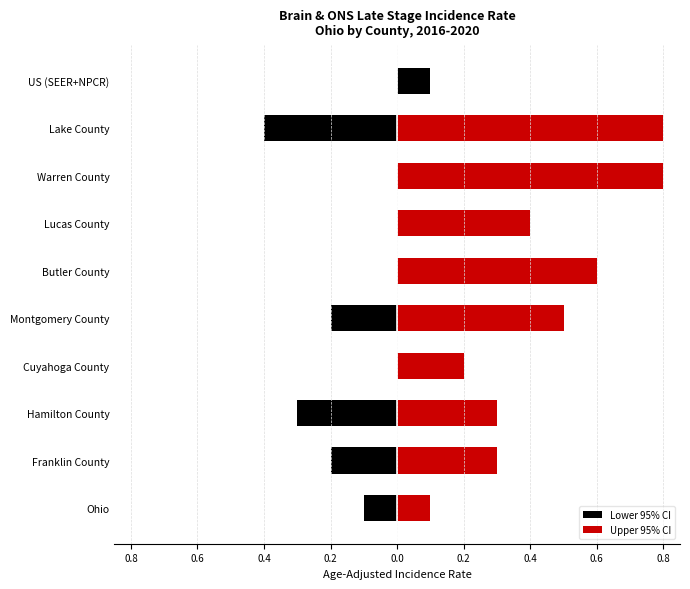

What are all the series names shown in the legend?

Lower 95% CI, Upper 95% CI